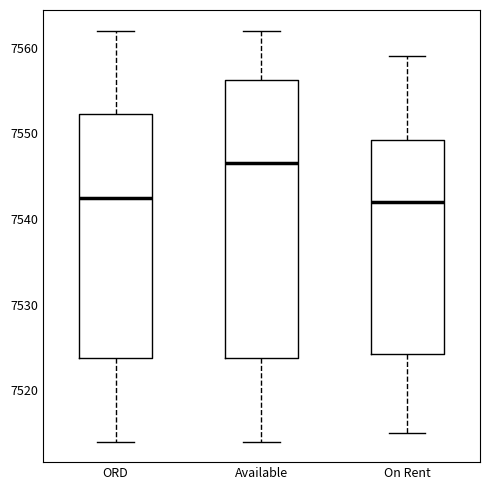

Reading left to right, read every box against the y-axis: the position of its median line, the range the box covers, and the ends of its whiskers. The values are not printed on the chart, so give them approximately, as read against the axis.

ORD: median 7543, box 7524 to 7552, whiskers 7514 to 7562
Available: median 7547, box 7524 to 7556, whiskers 7514 to 7562
On Rent: median 7542, box 7524 to 7549, whiskers 7515 to 7559